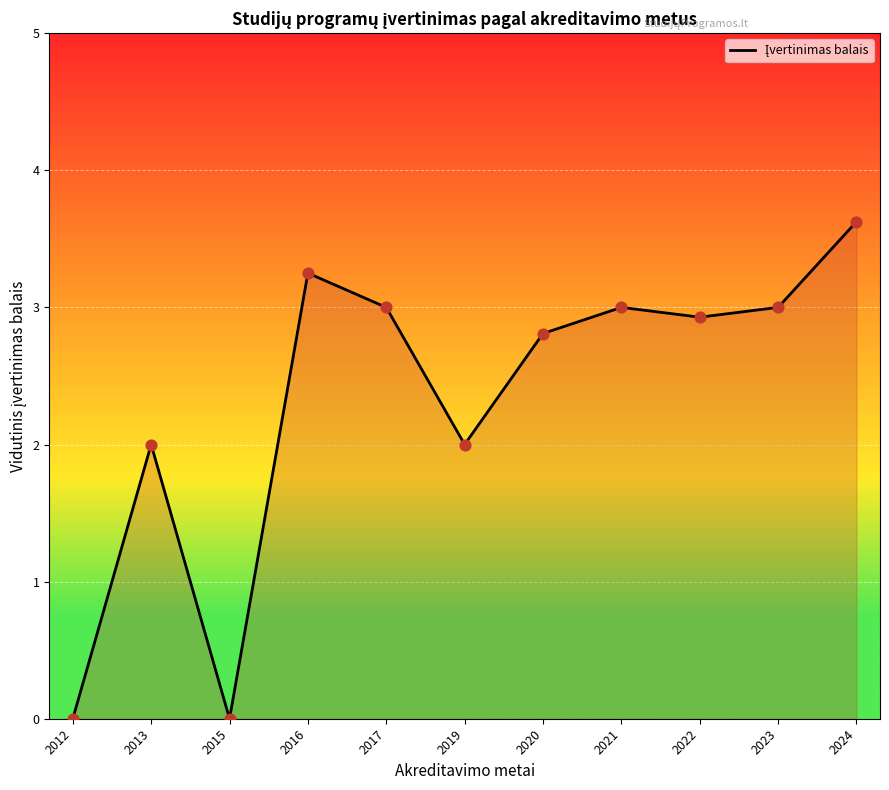

What is the change in value from 2022 to 2023?

+0.1